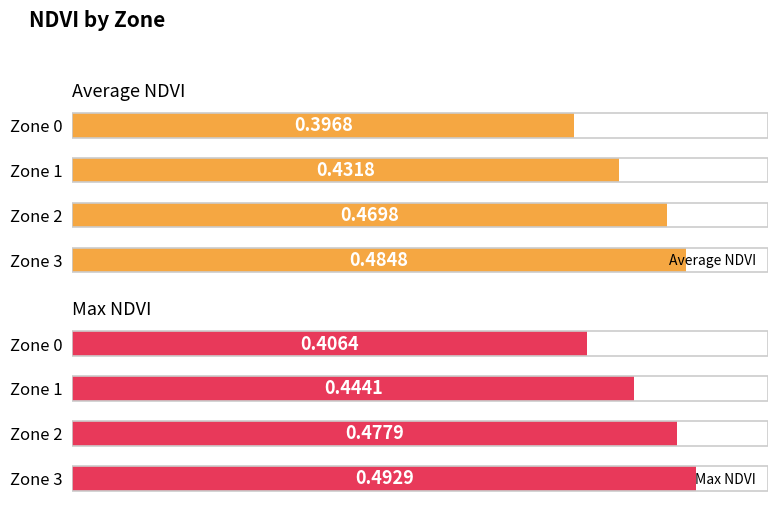

Does the chart contain any negative values?

No